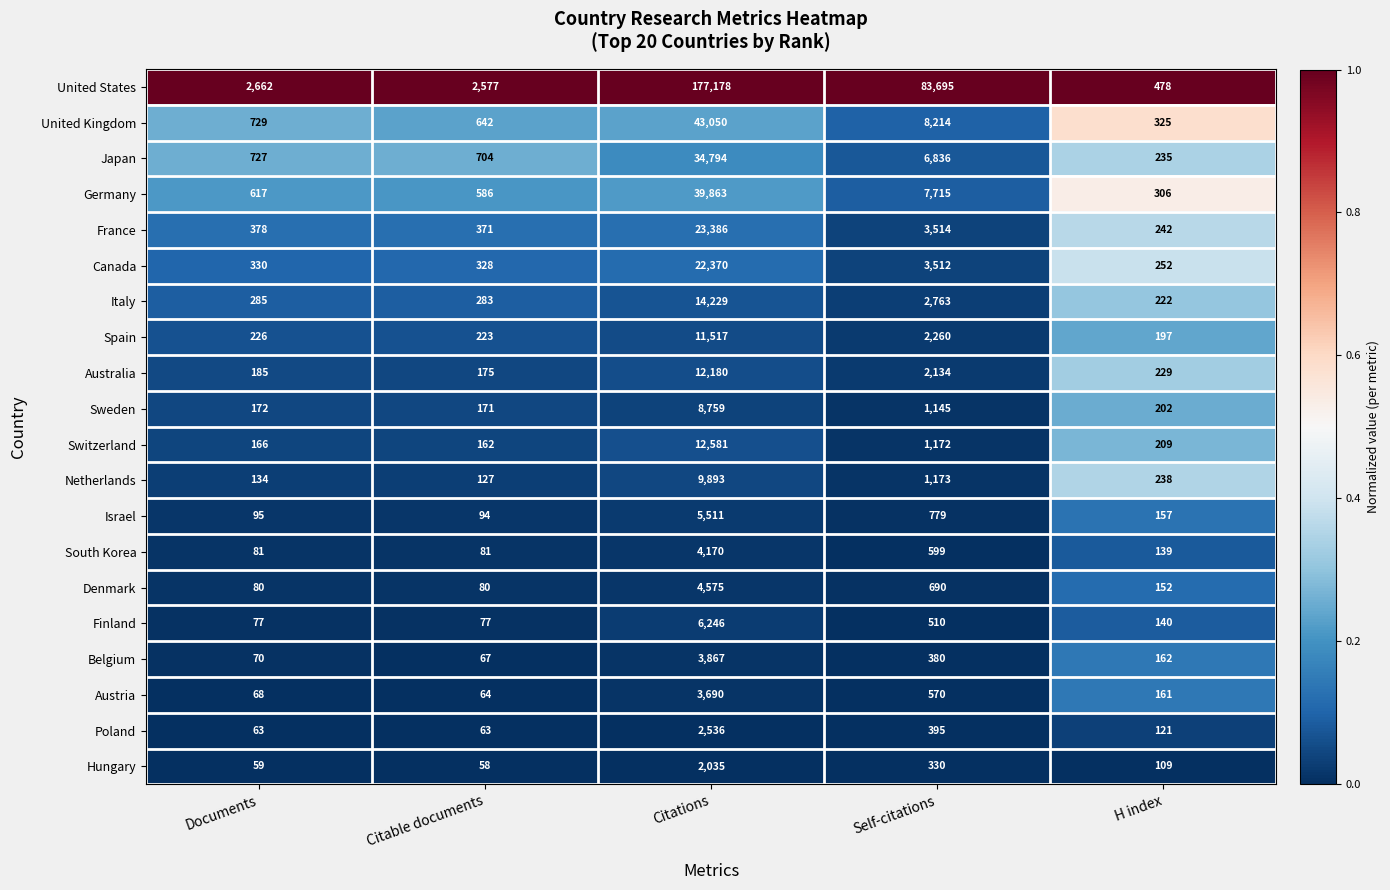

What is the difference between the highest and lowest values at H index?

369